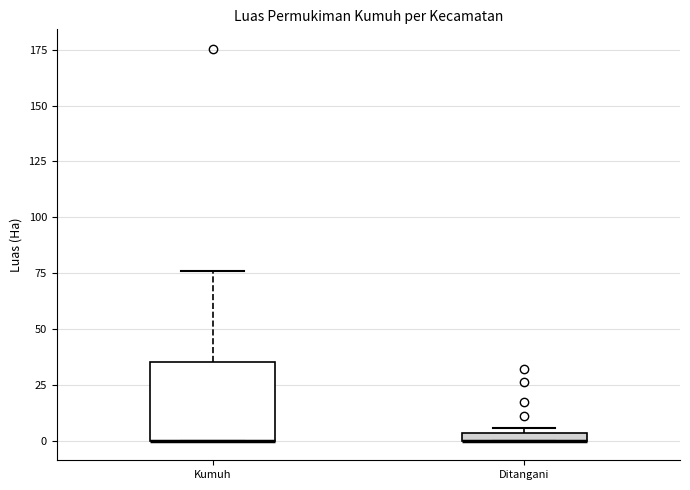

Where is the upper edge of the box for Kumuh on the y-axis? The values are not printed on the chart, so give them approximately, as read against the axis.

35